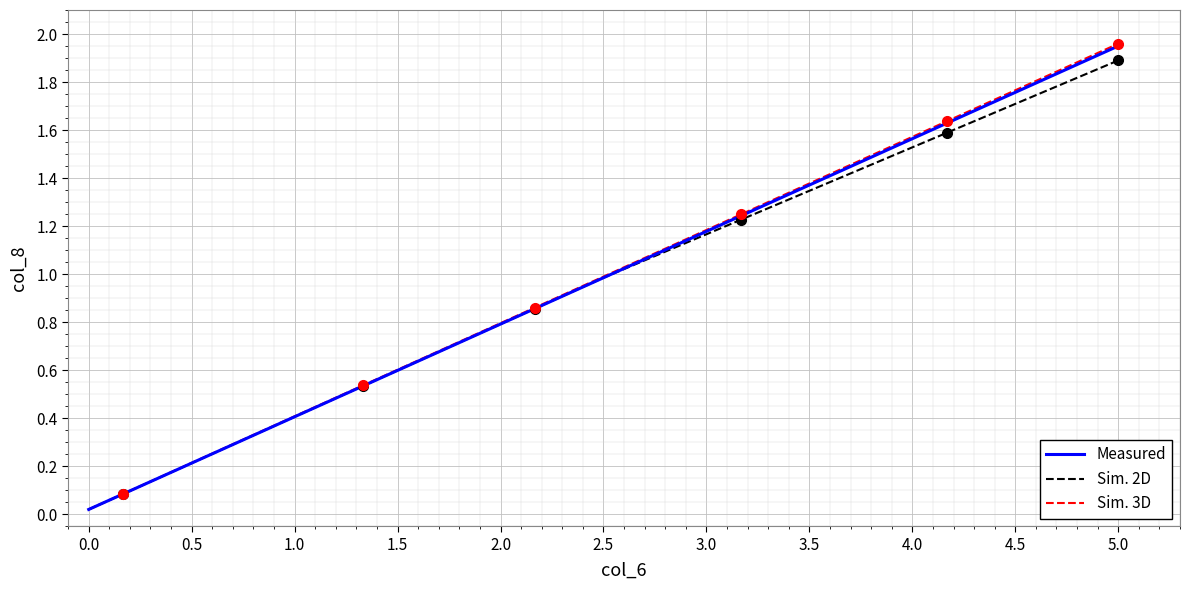

What is the sum of all Measured values?

30.5